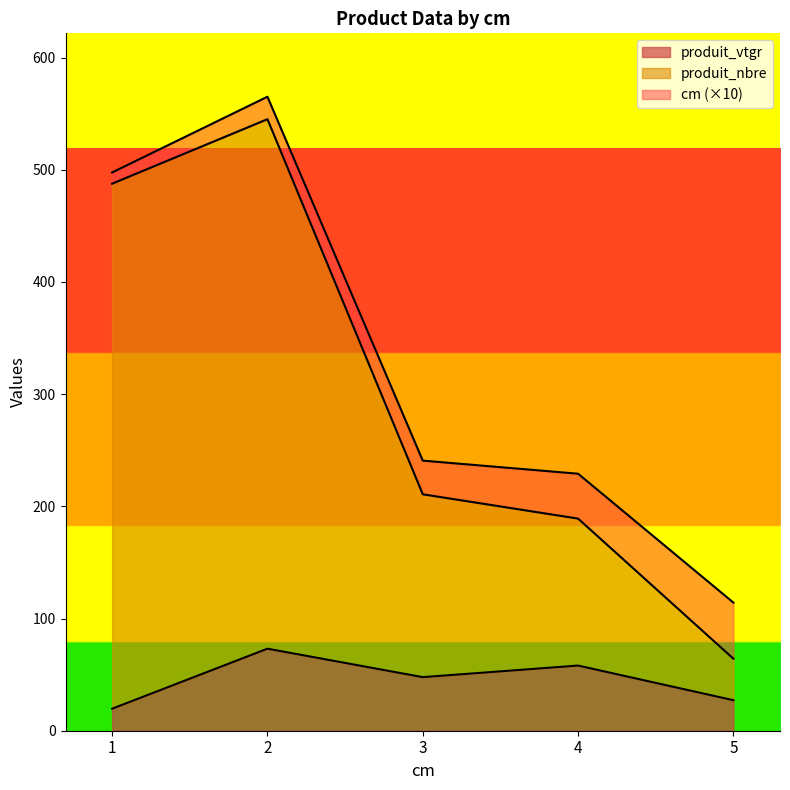

At which label does produit_vtgr first exceed 47?

2